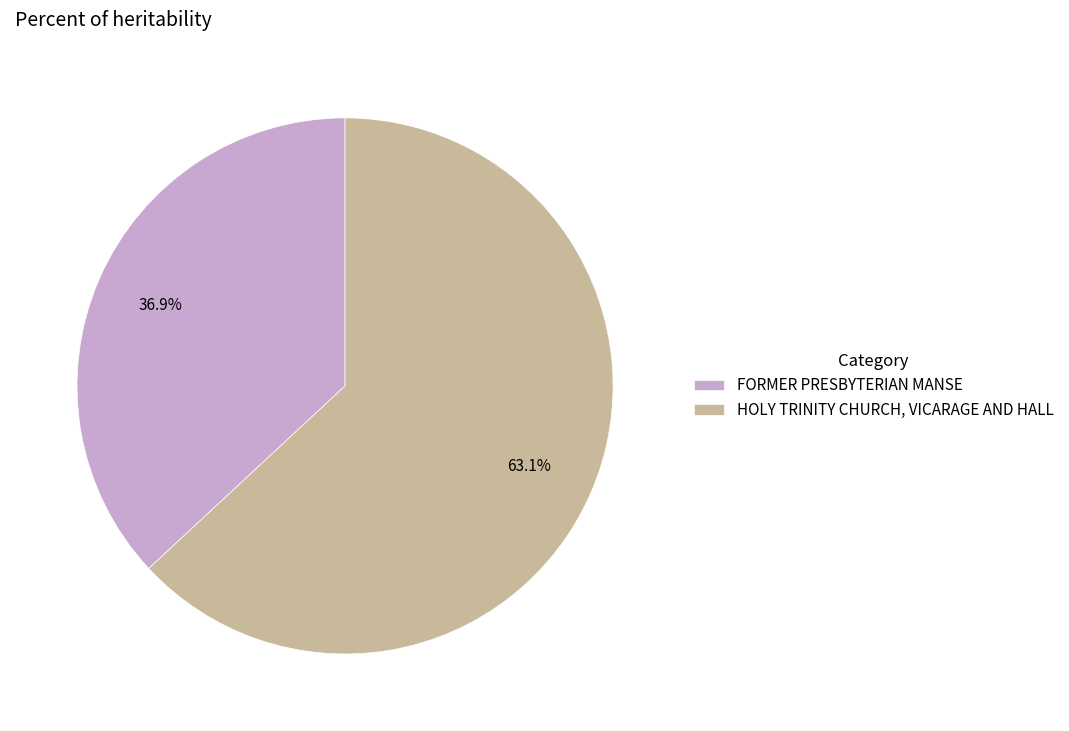

Rank the categories by value from lowest to highest.

FORMER PRESBYTERIAN MANSE, HOLY TRINITY CHURCH, VICARAGE AND HALL